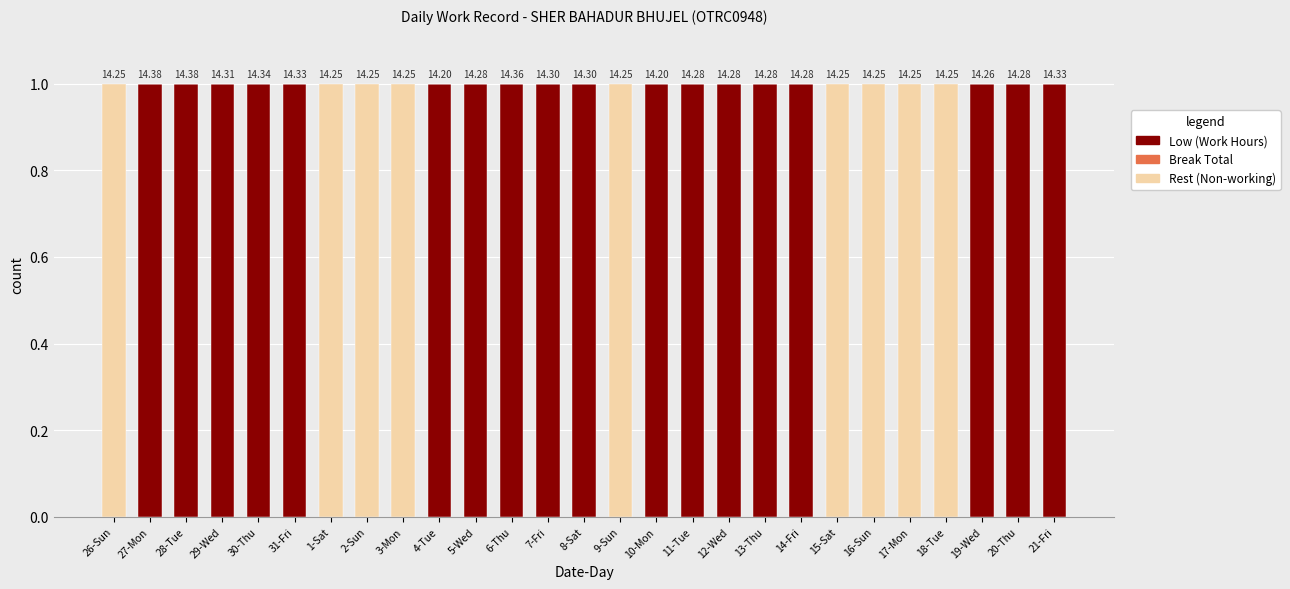

At how many categories does at least one series exceed 0?

27